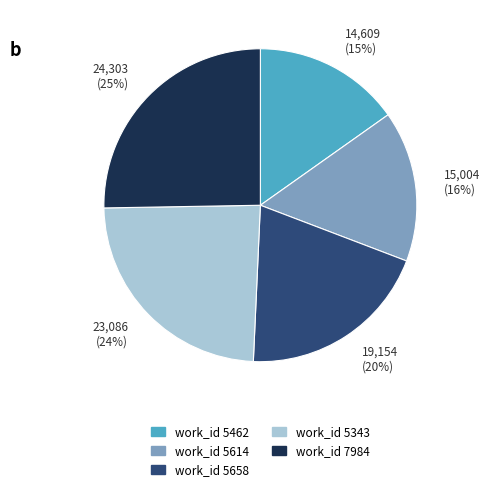

Do 15,004 (16%) and 23,086 (24%) together represent more than half of the pie?

No